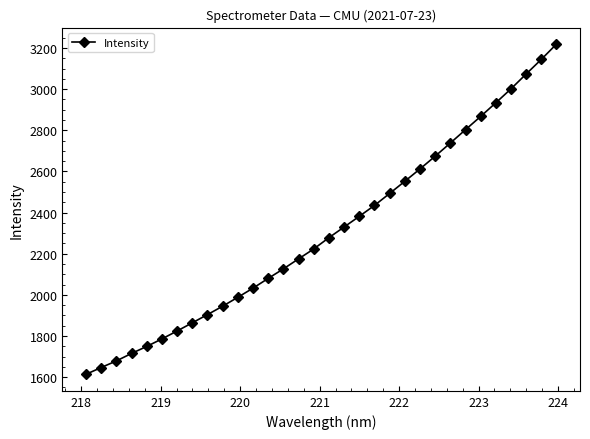

What is the value of the 11th point from the left?

1988.1